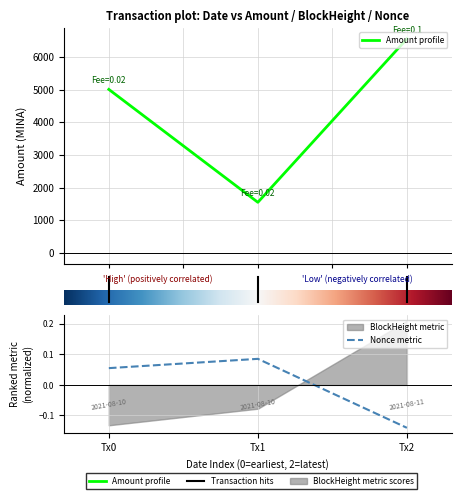

Which series changed the most between 2021-08-10 03:27:00 and 2021-08-11 07:00:00?

Amount